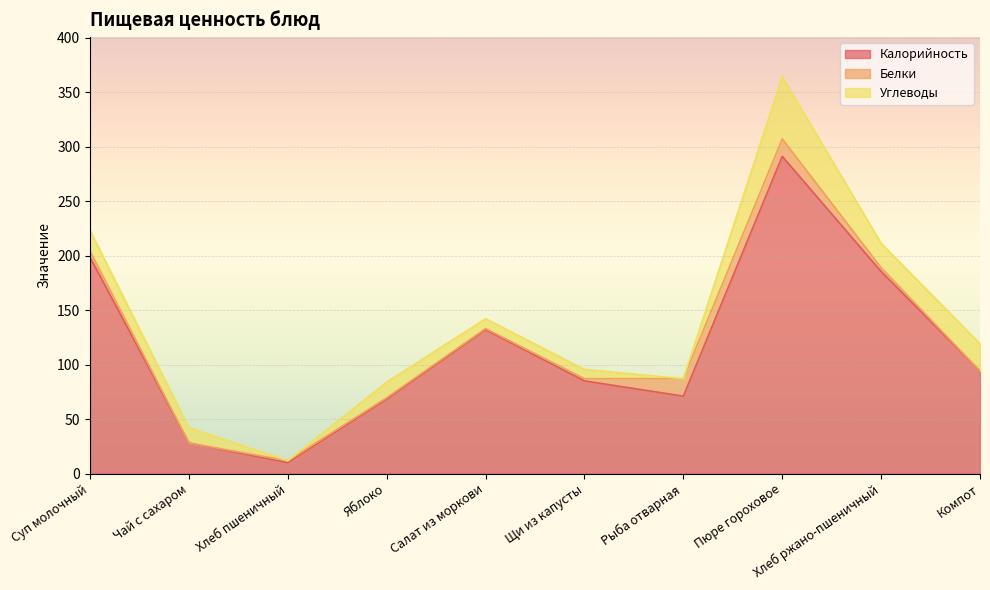

Is it true that Белки equals 3.5 at Хлеб ржано-пшеничный?

True